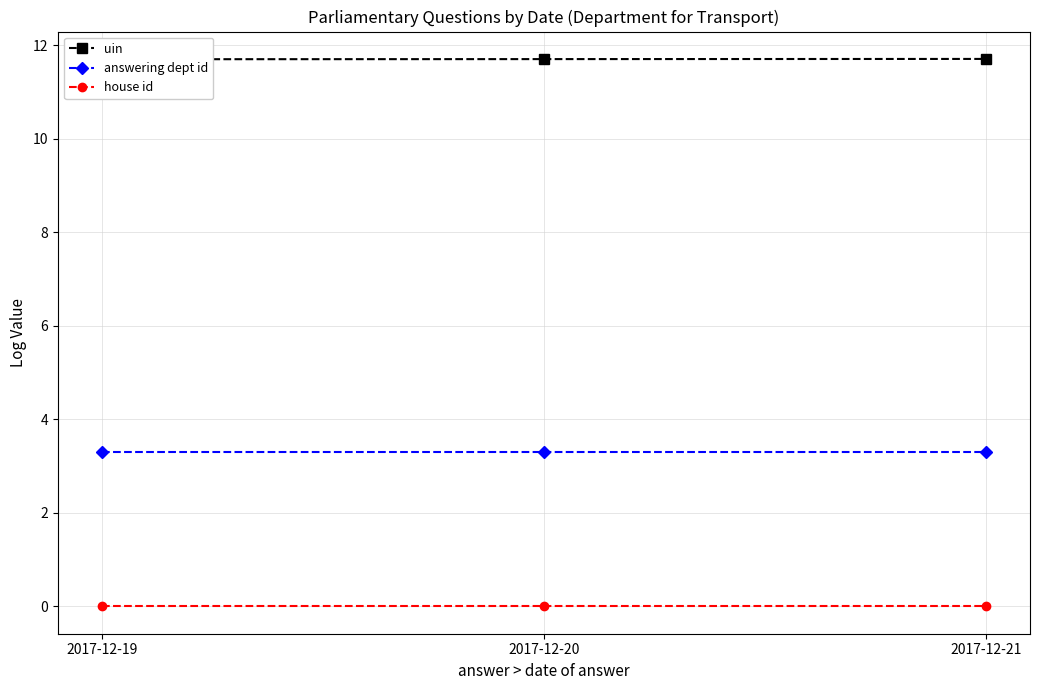

Where is answering dept id nearest to the value 3?

2017-12-19